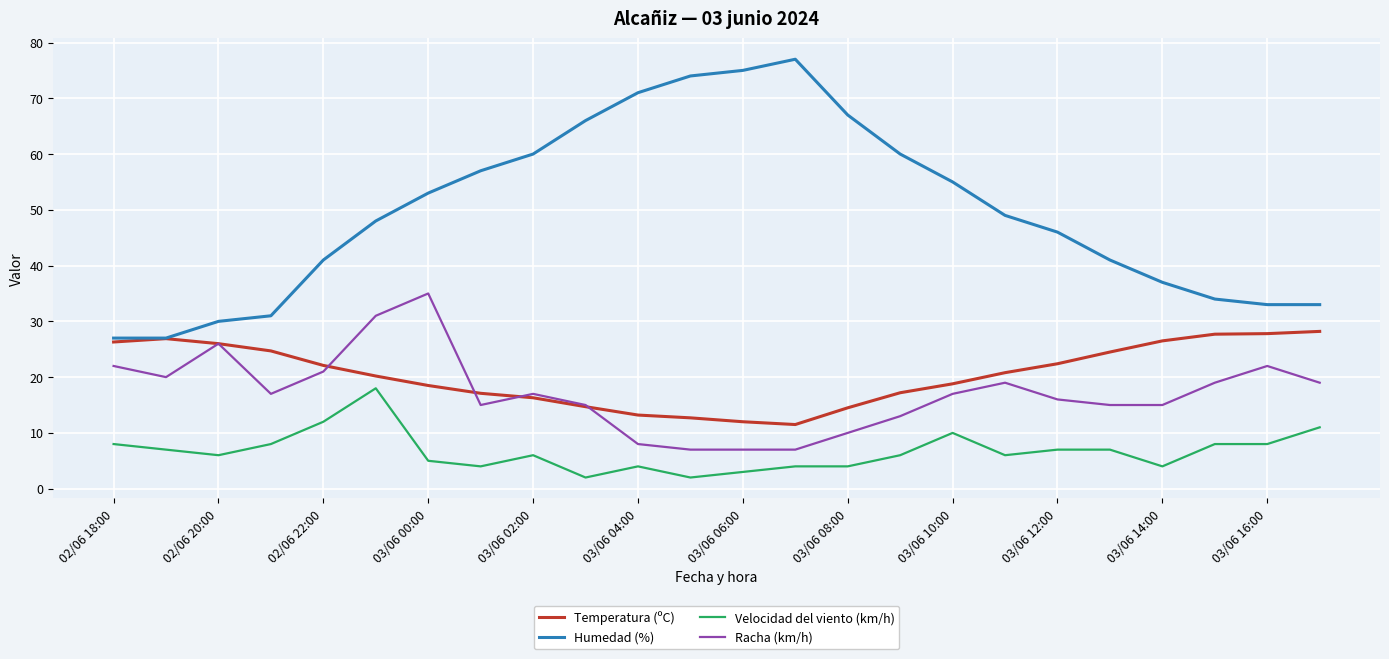

Which series has the largest range (max minus min)?

Humedad (%)